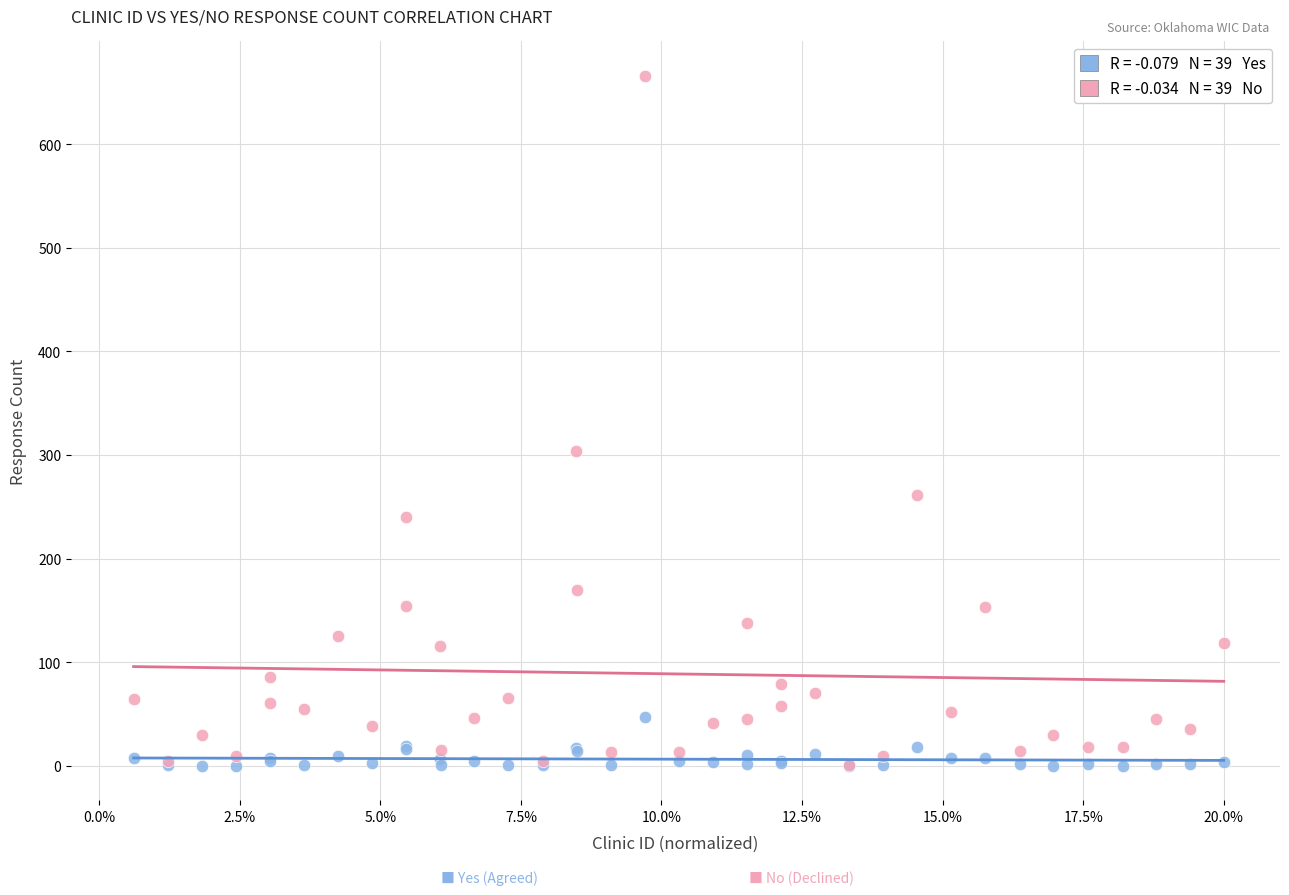

Across all series, what Y value is closest to 333?

304